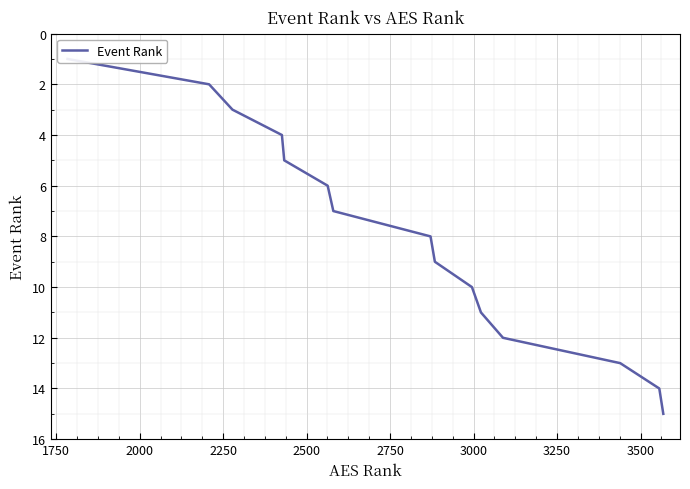

What is the change in value from 1750 to 2000?

+1